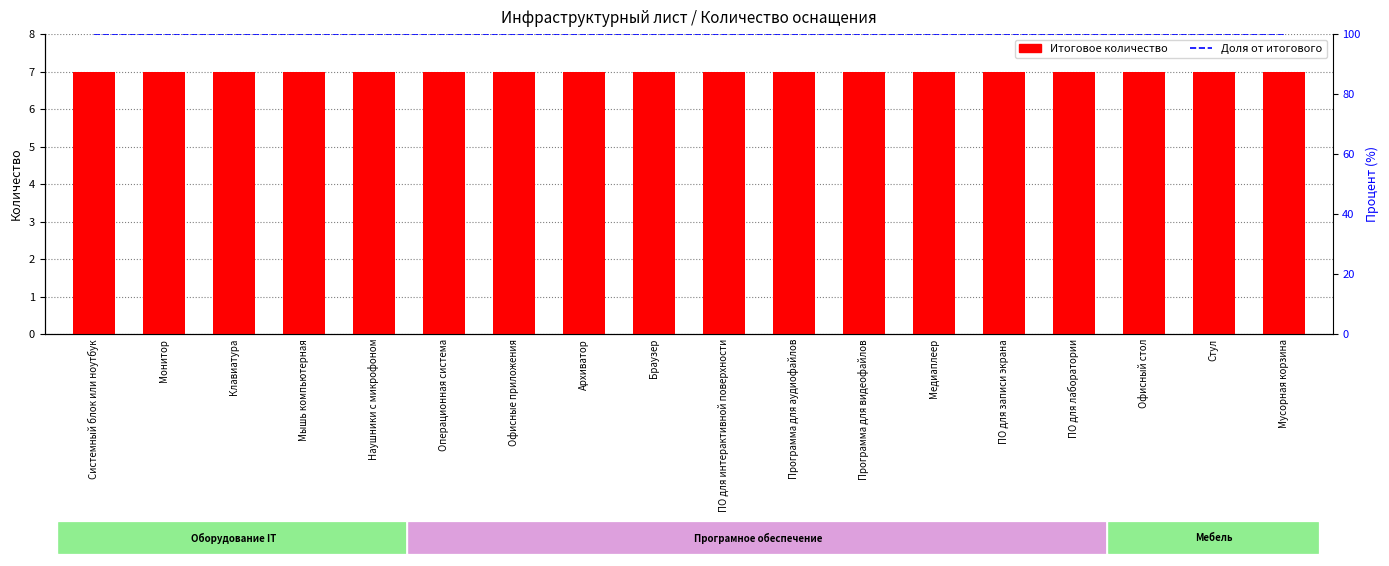

What position from the left is ПО для записи экрана?

14